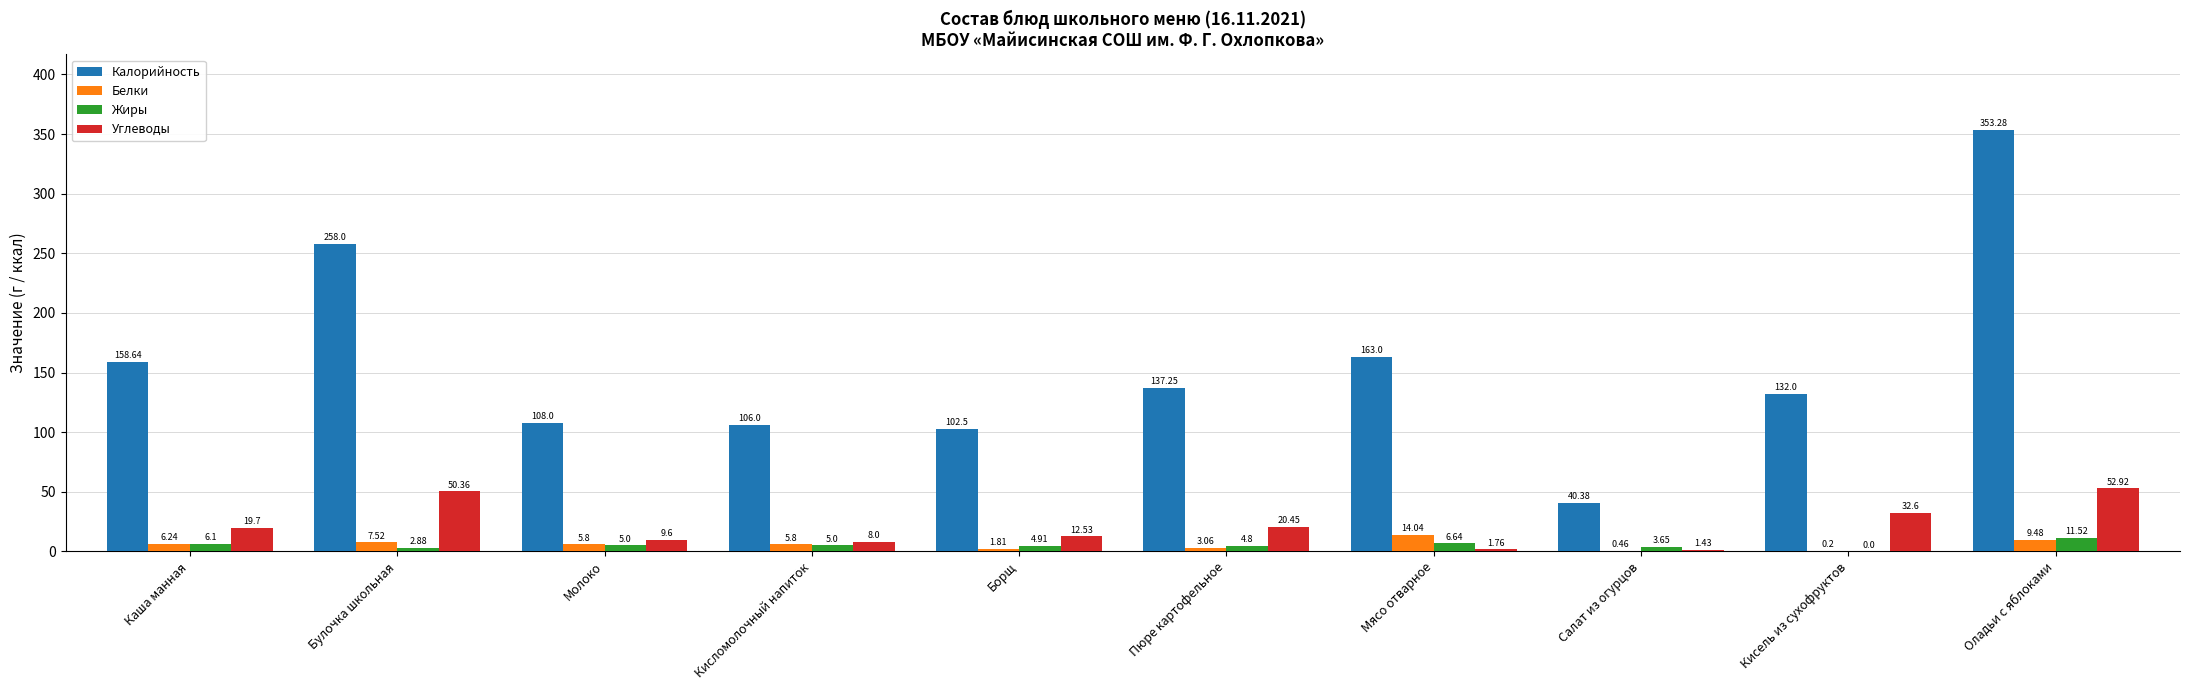

What is the sum of all Жиры values?

50.5